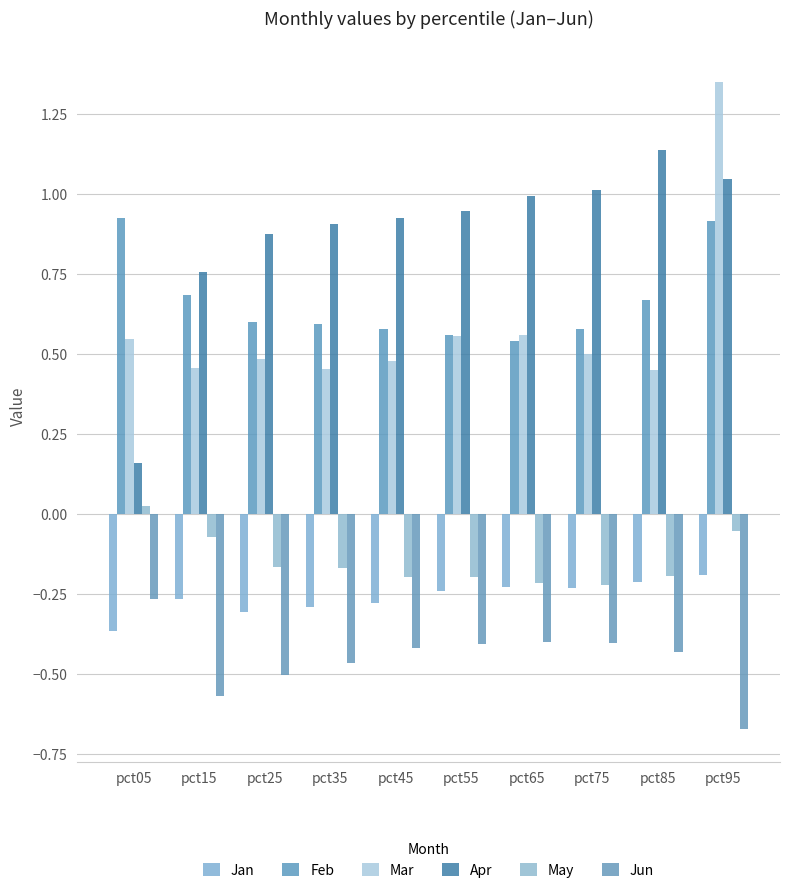

Which series has the largest total across all categories?

Apr